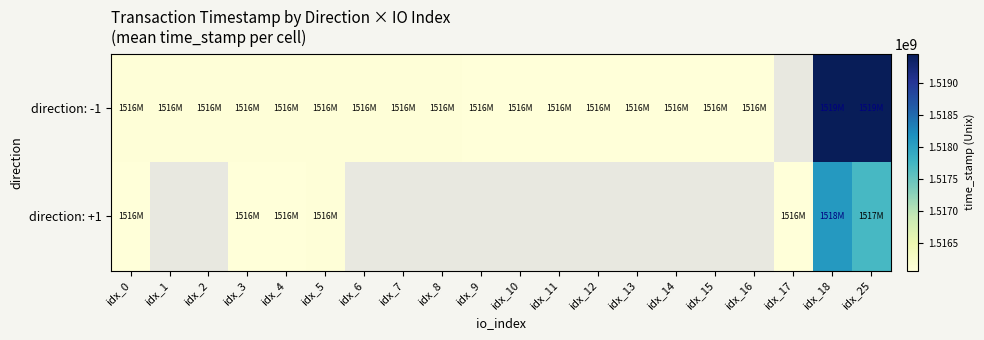

What is the sum of the direction: -1 values at idx_14 and idx_16?

3032161940.0